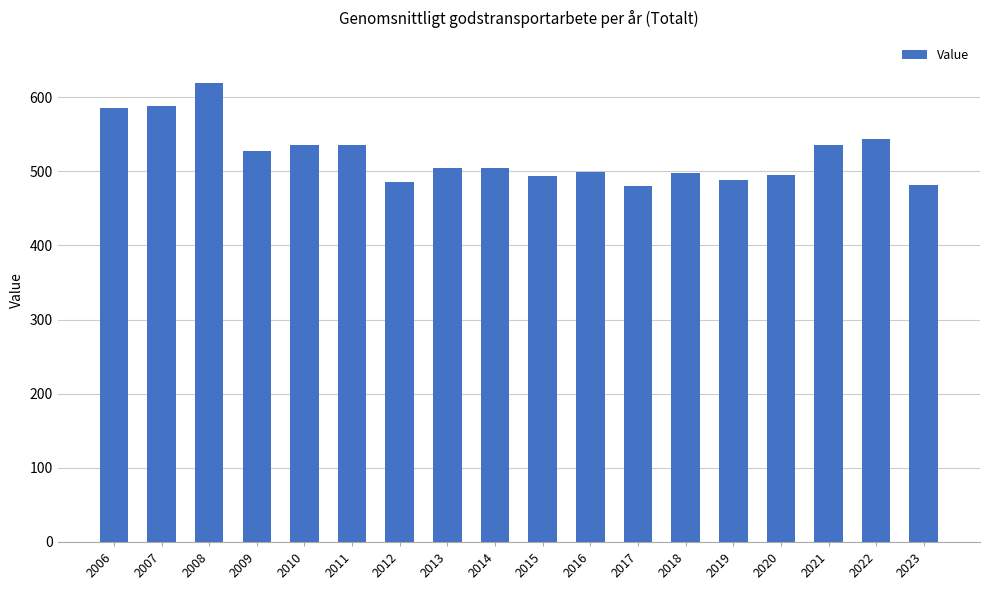

Where does the data first go above 505?

2006